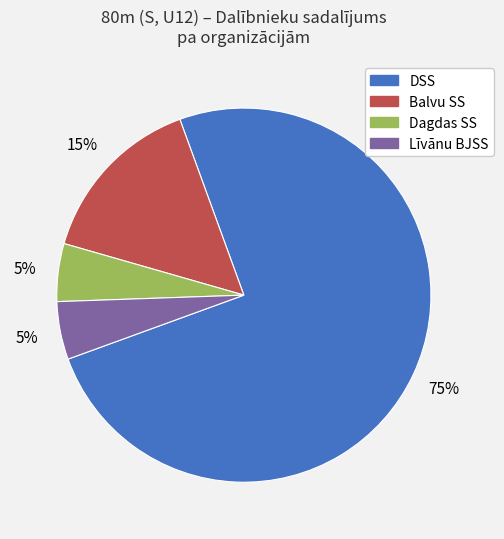

To the nearest percent, what is the difference between the largest and smallest slice percentages?

70%